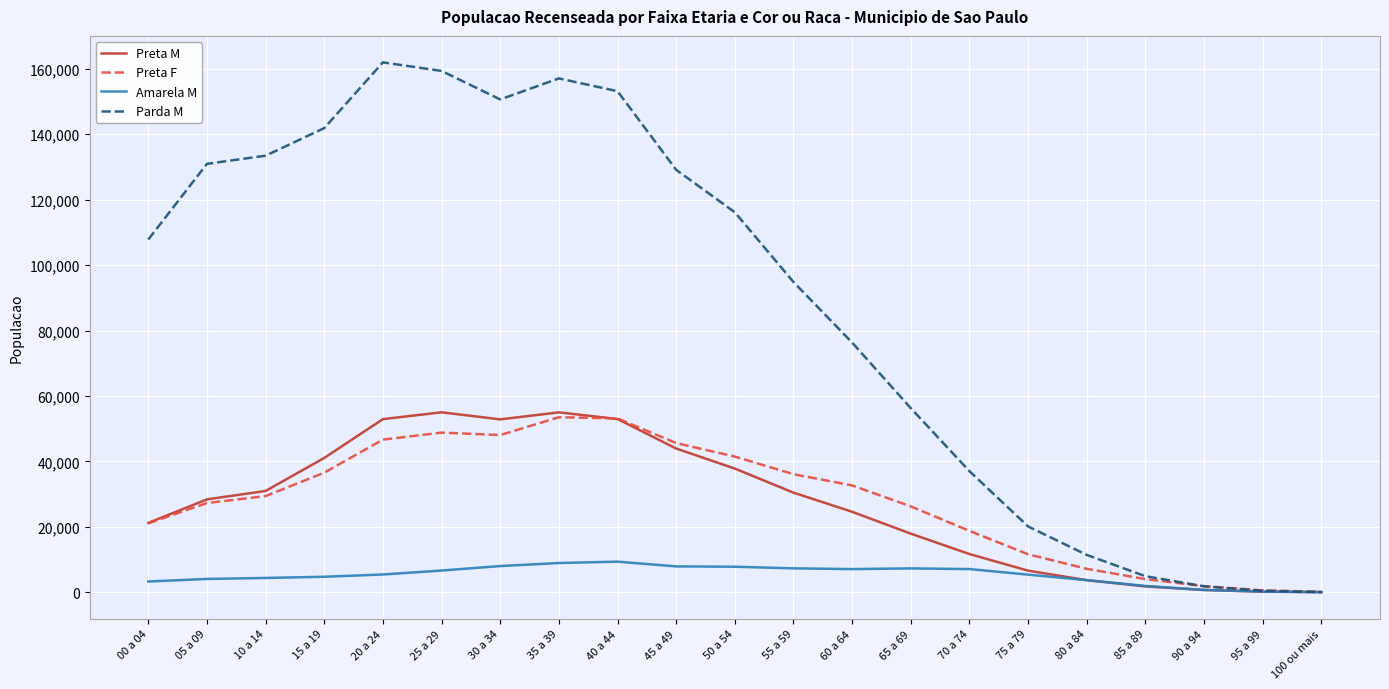

Which series has the largest total across all categories?

Parda M